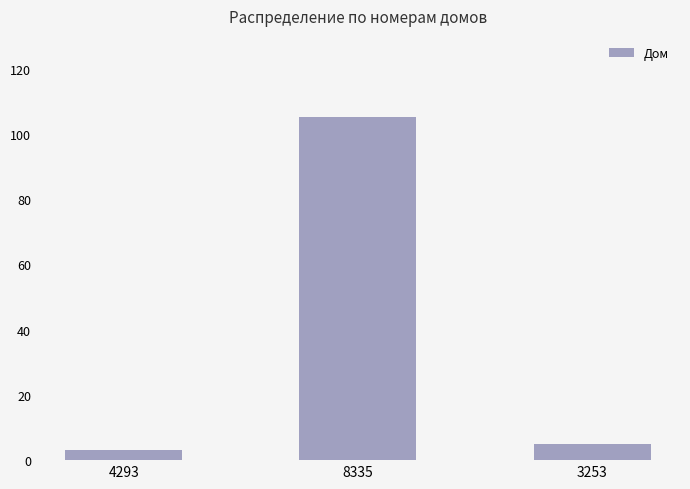

The value at 8335 is 105. True or false?

True